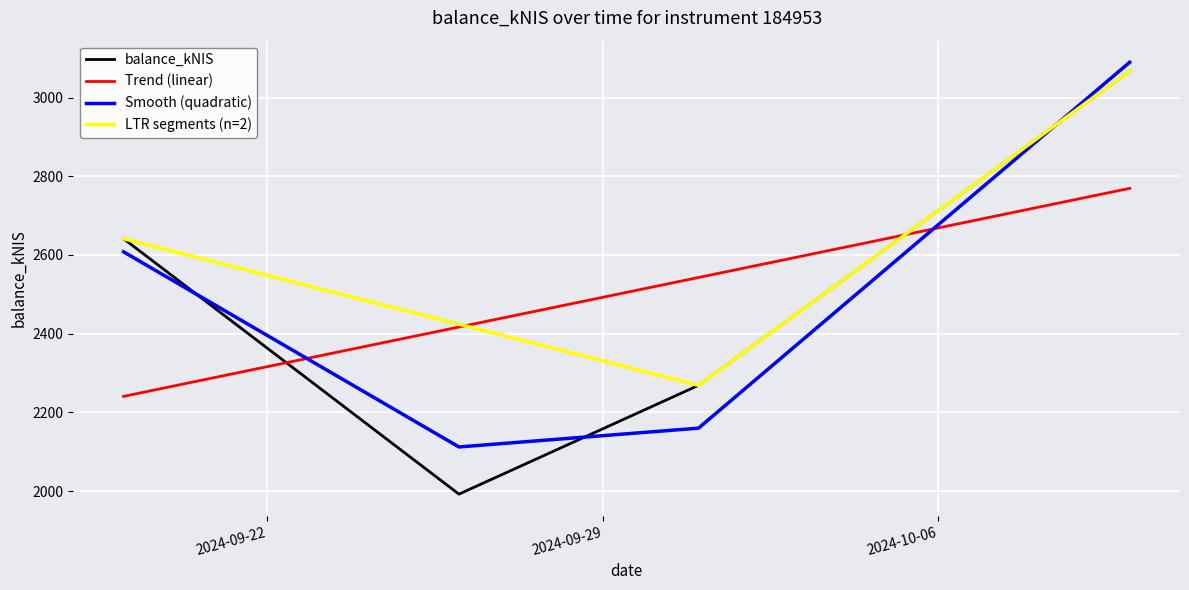

List the labels in order of value, largest first.

2024-10-10, 2024-09-19, 2024-10-01, 2024-09-26